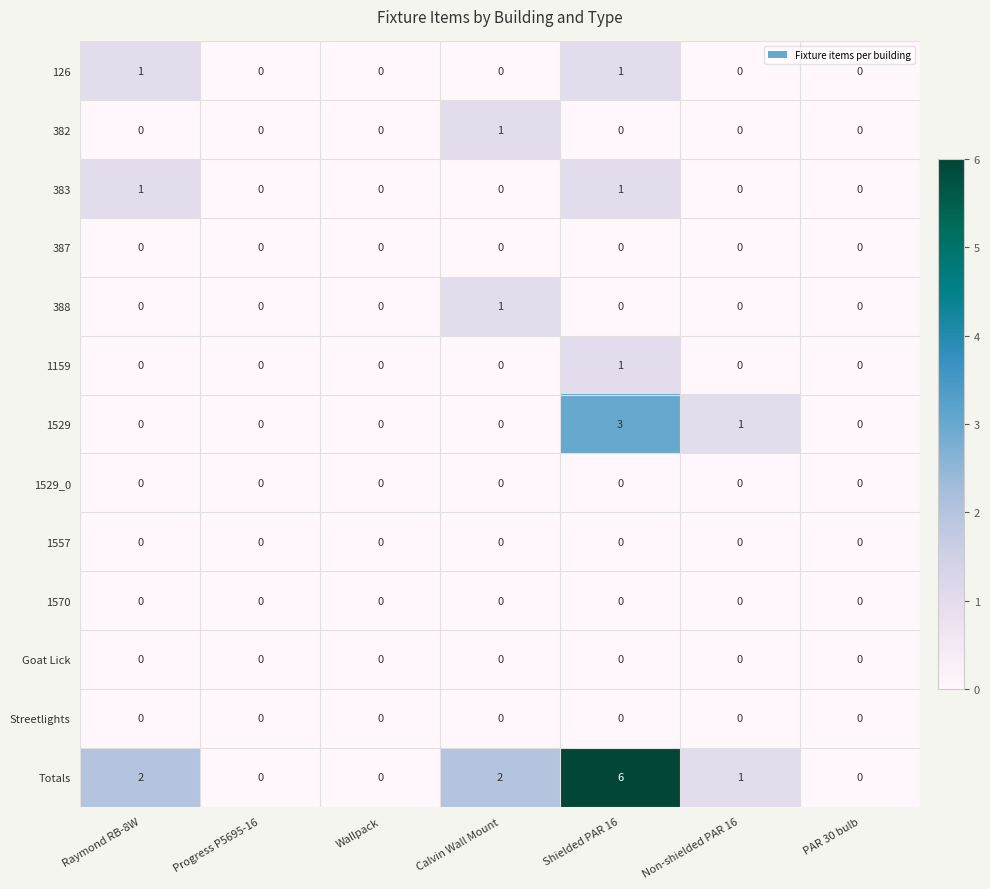

What is the greatest value displayed?

6